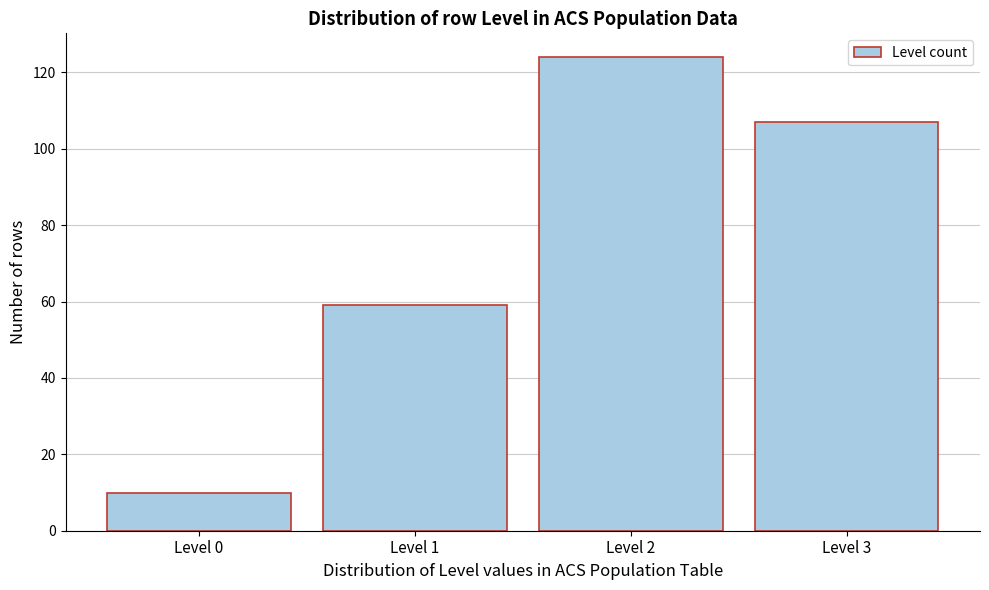

Reading left to right, list all the values displayed in this chart.

10	59	124	107